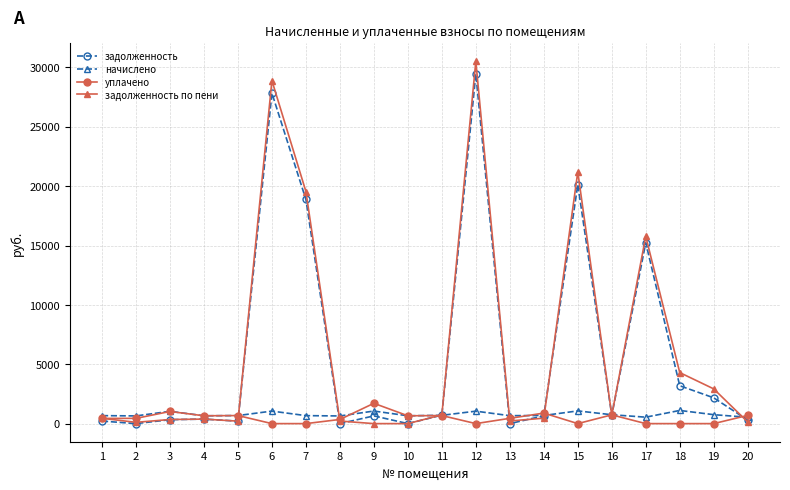

What is the difference between the maximum and second lowest values in the уплачено series?

1710.1